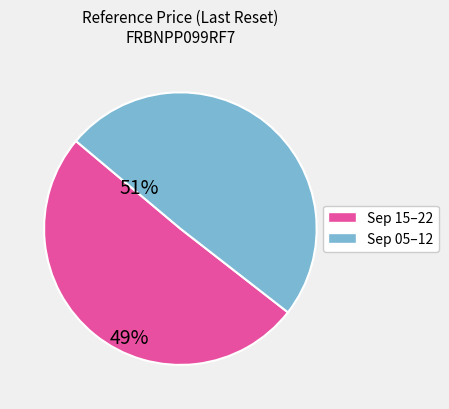

Which category has the biggest portion of the pie?

Sep 15–22